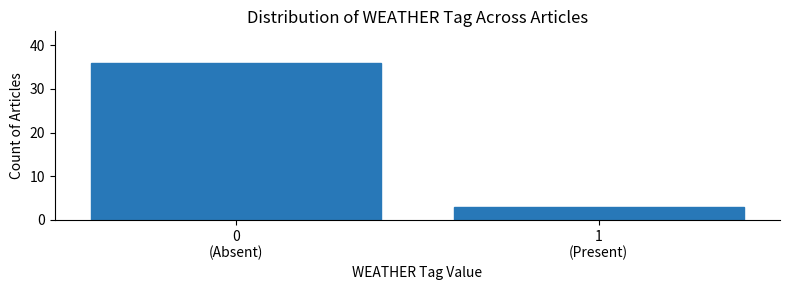

Reading left to right, transcribe all the data shown in this chart.

36	3